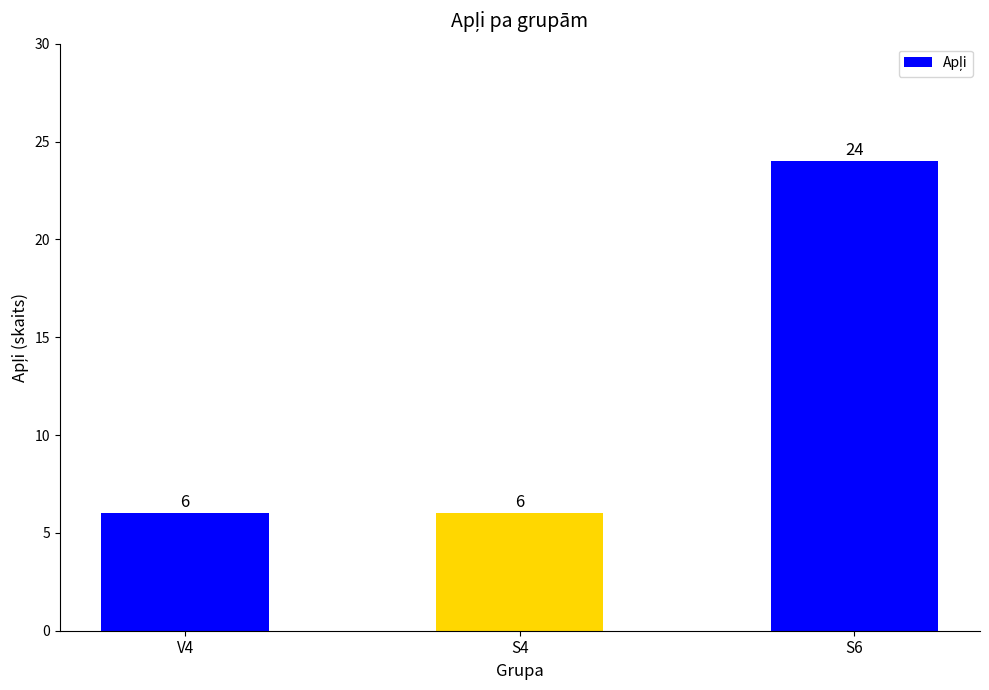

Count the number of data series in this chart.

1